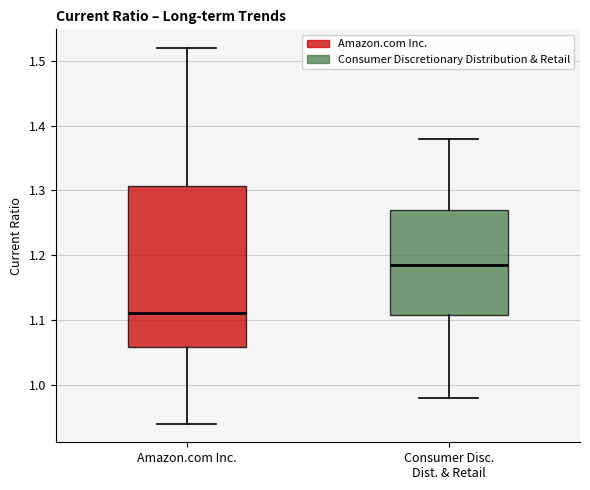

Which box has the highest median line?

Consumer Disc. Dist. & Retail